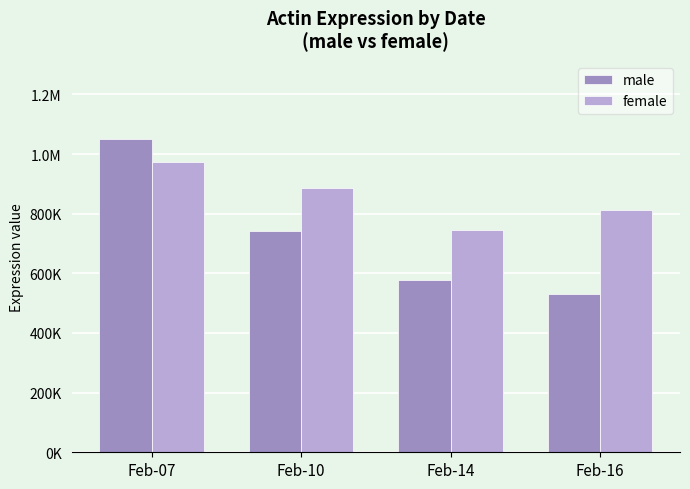

Which category has the lowest value in the female series?

Feb-14